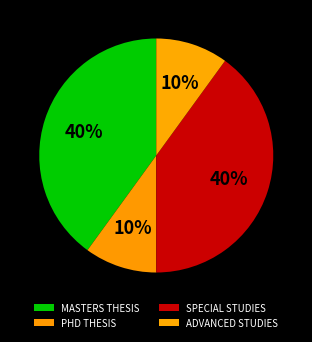

What is the smallest slice in the pie chart?

PHD THESIS